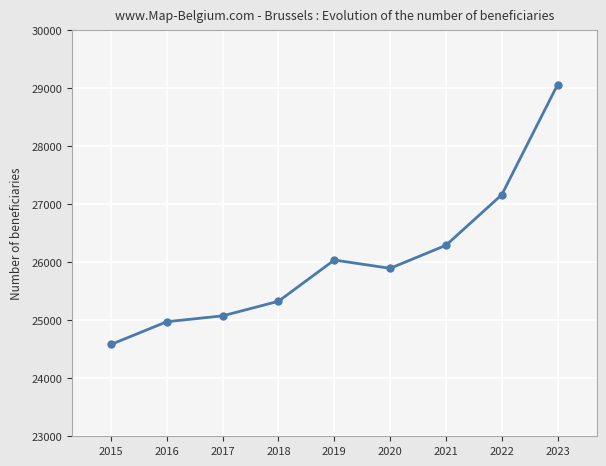

What is the value of the 1st point from the left?

24584